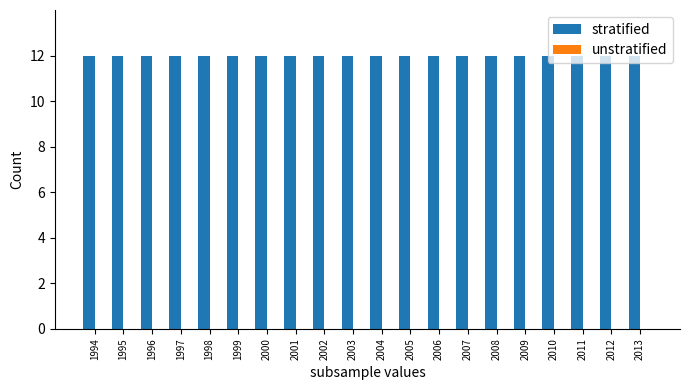

How many bars are there in total?

40